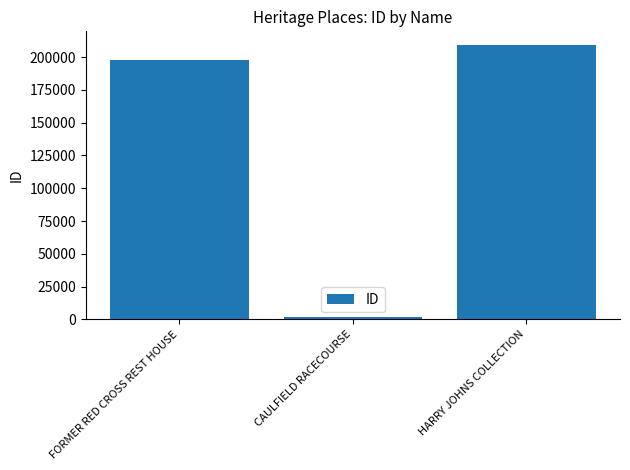

Reading left to right, what are all the values shown in this chart?

197957	1588	209222